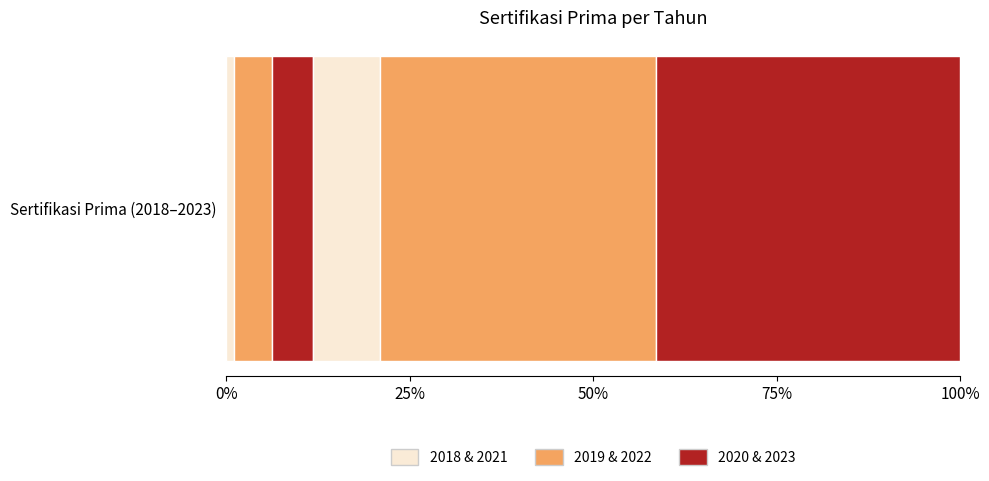

How many bars are there in total?

6